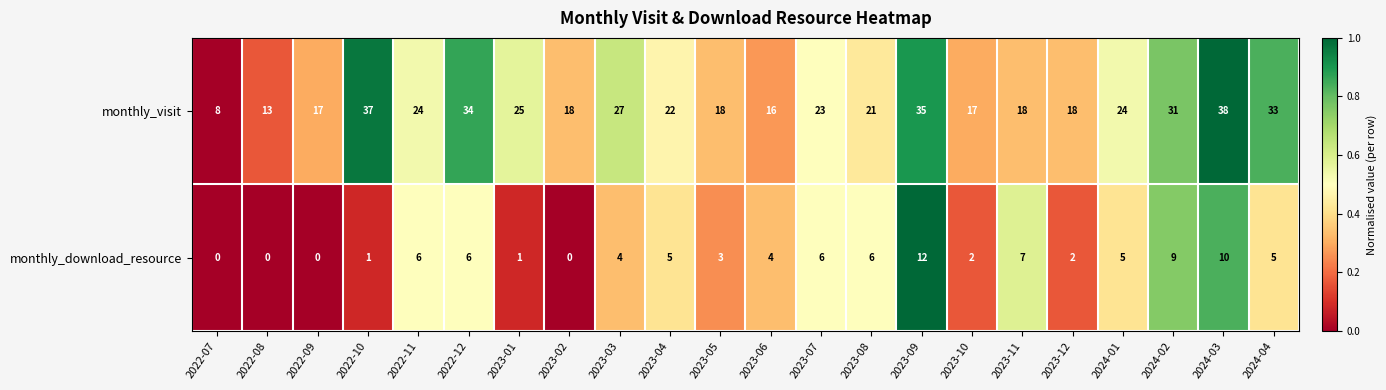

List the series in order of their overall mean, highest first.

monthly_visit, monthly_download_resource